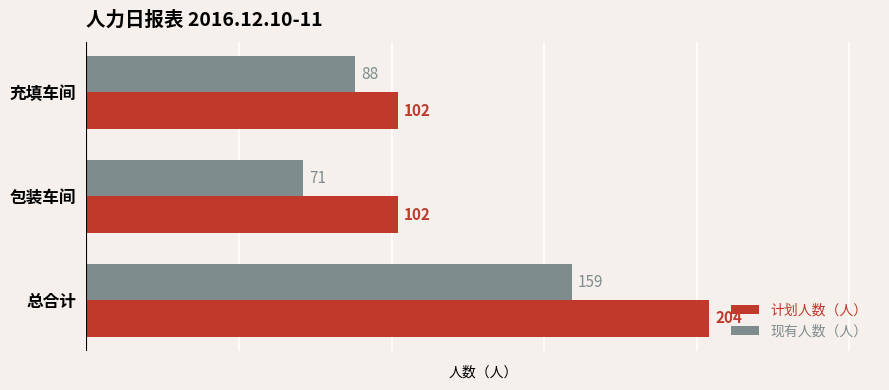

Which category has the highest value in the 现有人数（人） series?

总合计